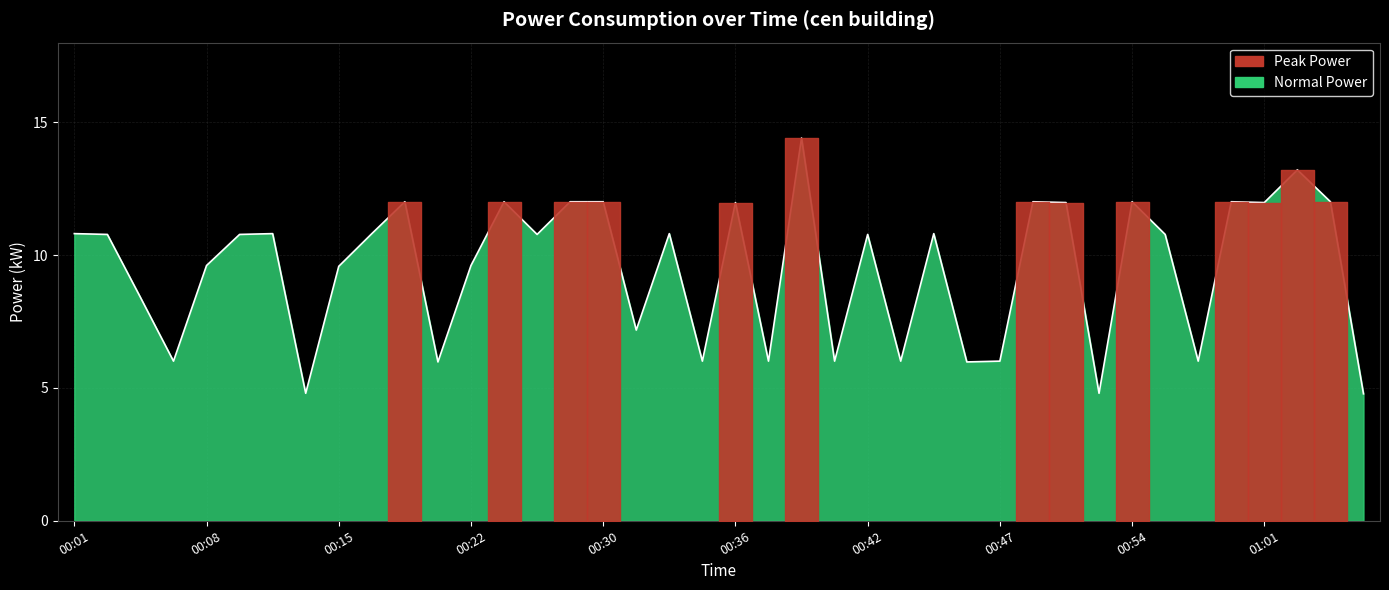

What is the smallest value displayed?

4.8